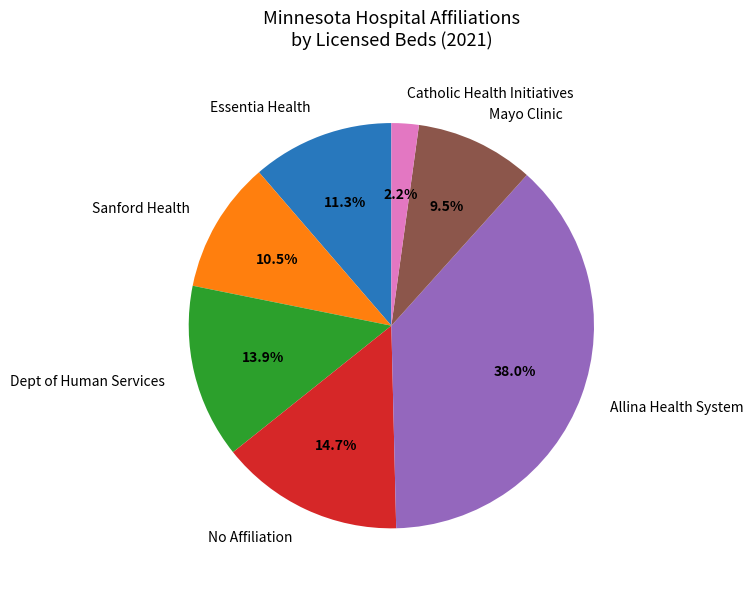

Which has a higher value, Sanford Health or Catholic Health Initiatives?

Sanford Health